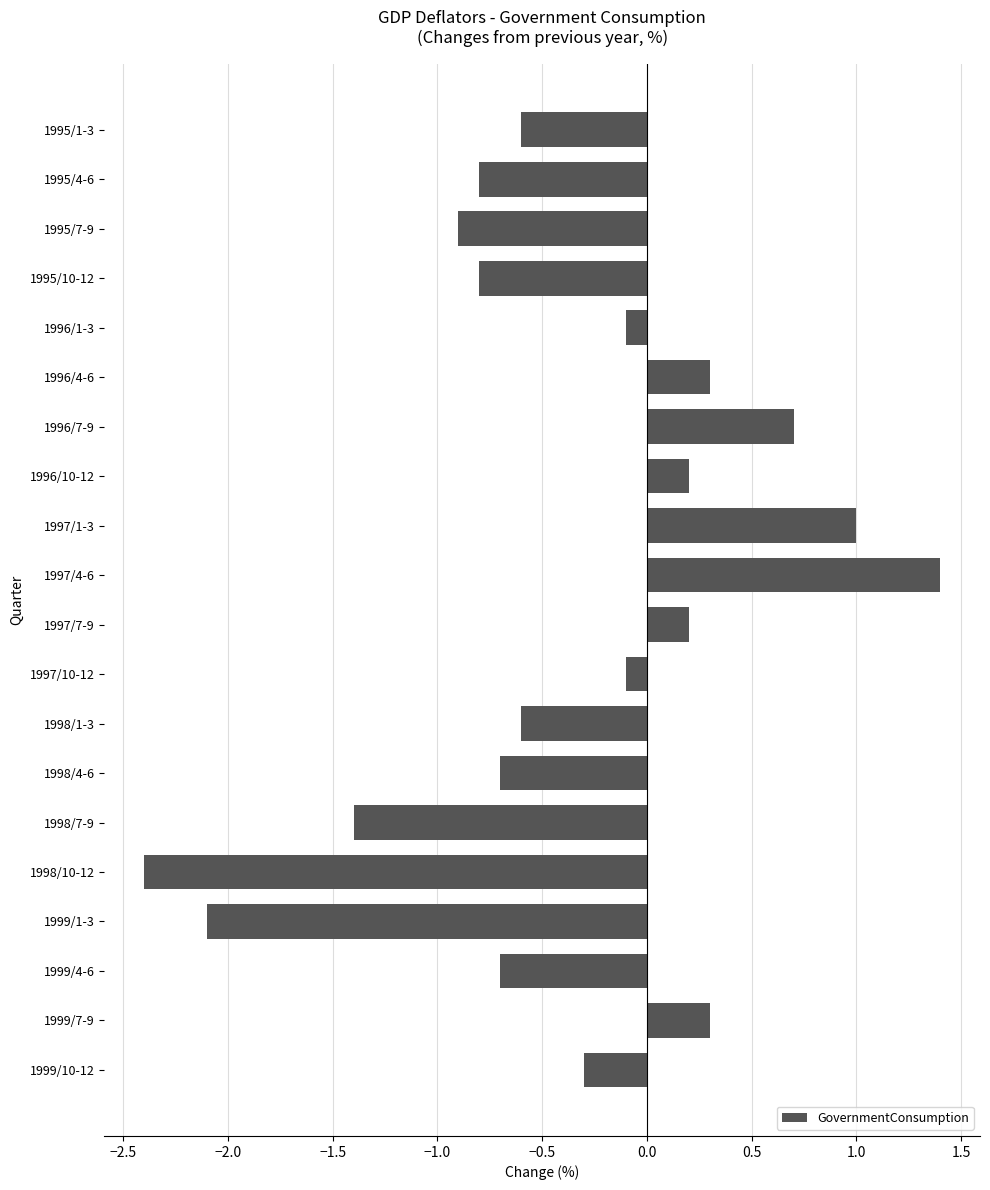

Between 1995/10-12 and 1999/1-3, which is larger?

1995/10-12